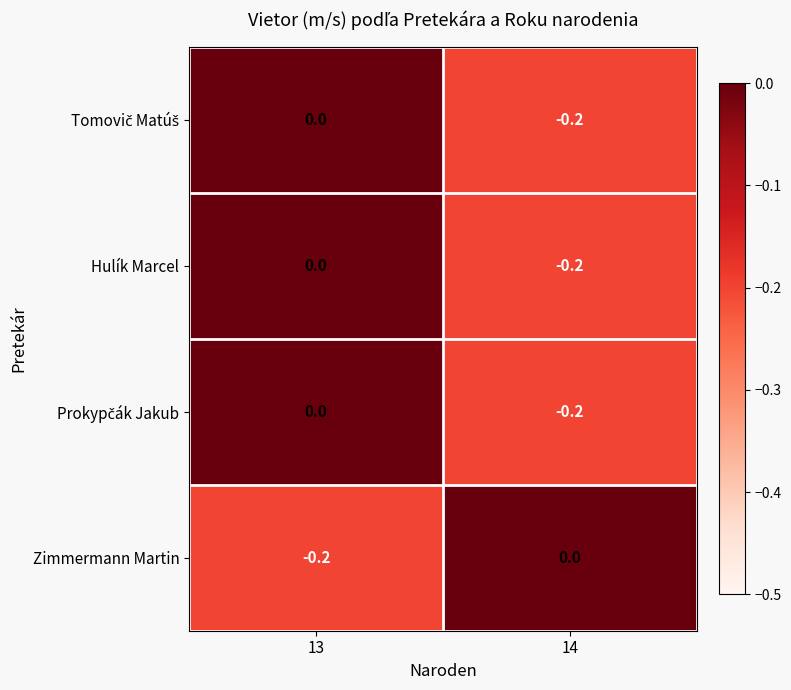

Rank the categories by Hulík Marcel value from highest to lowest.

13, 14